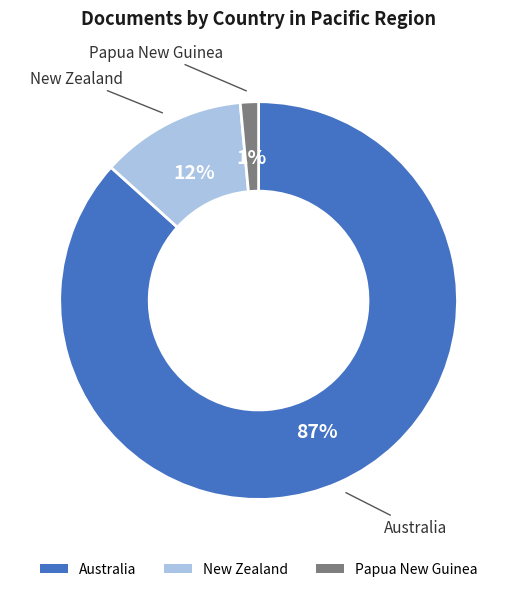

Which slice is the smallest?

Papua New Guinea